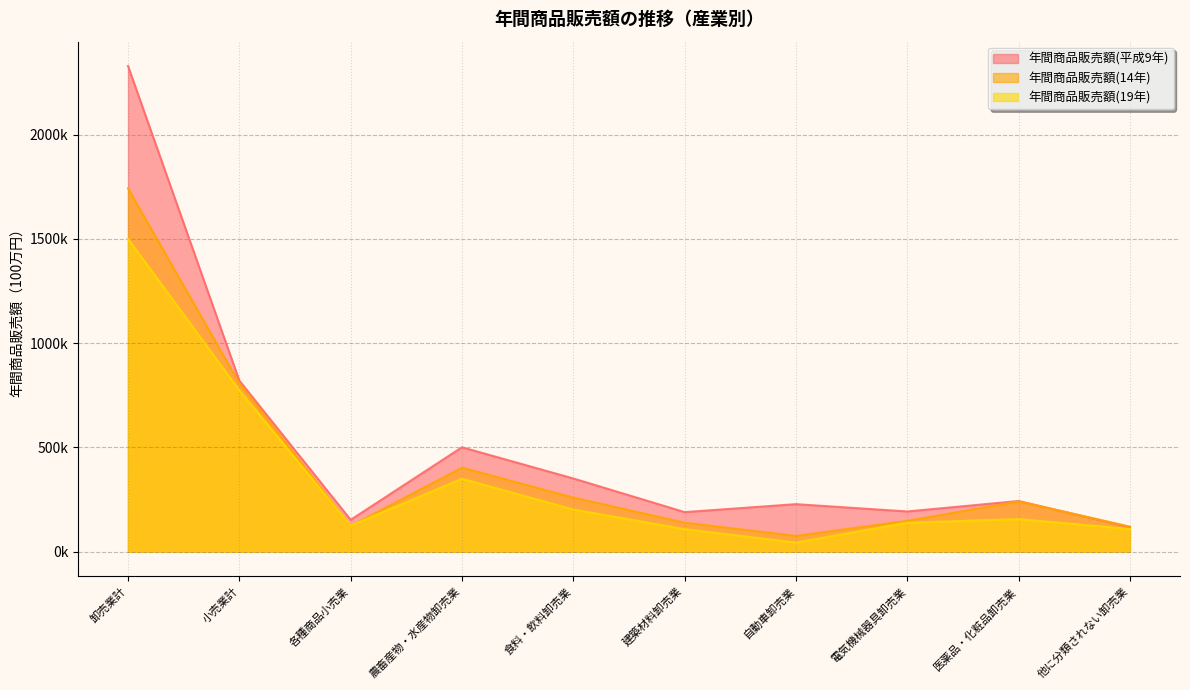

What is the label of the 9th point from the right?

小売業計